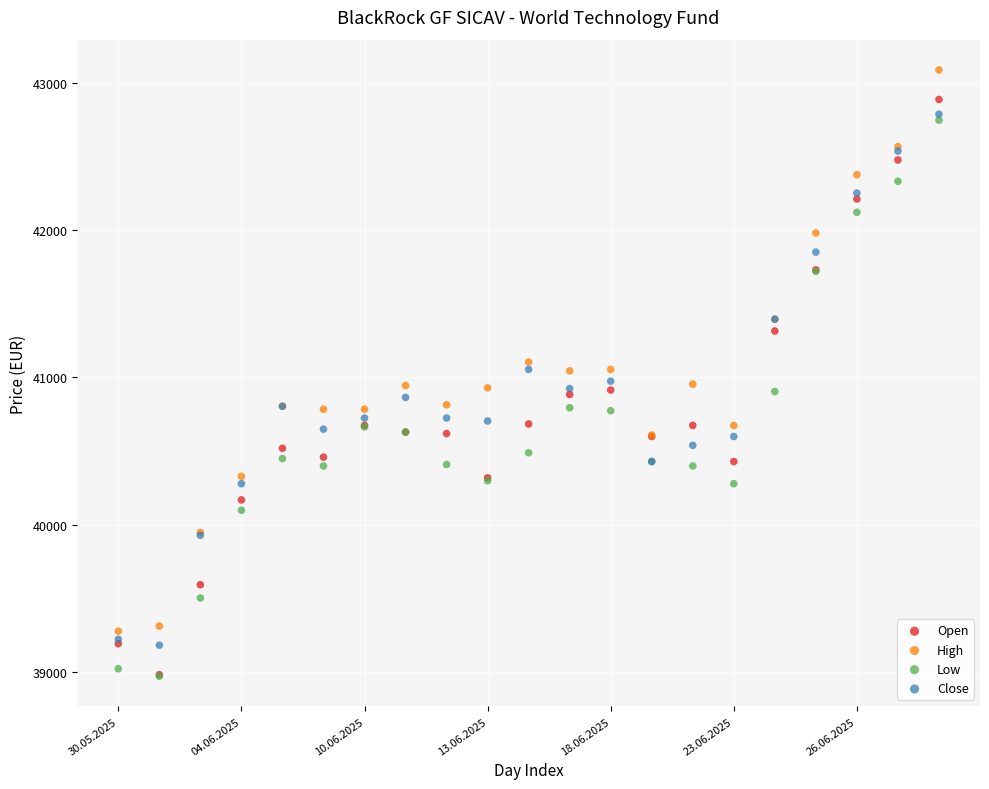

In the High series, what Y value is closest to 41182?

41105